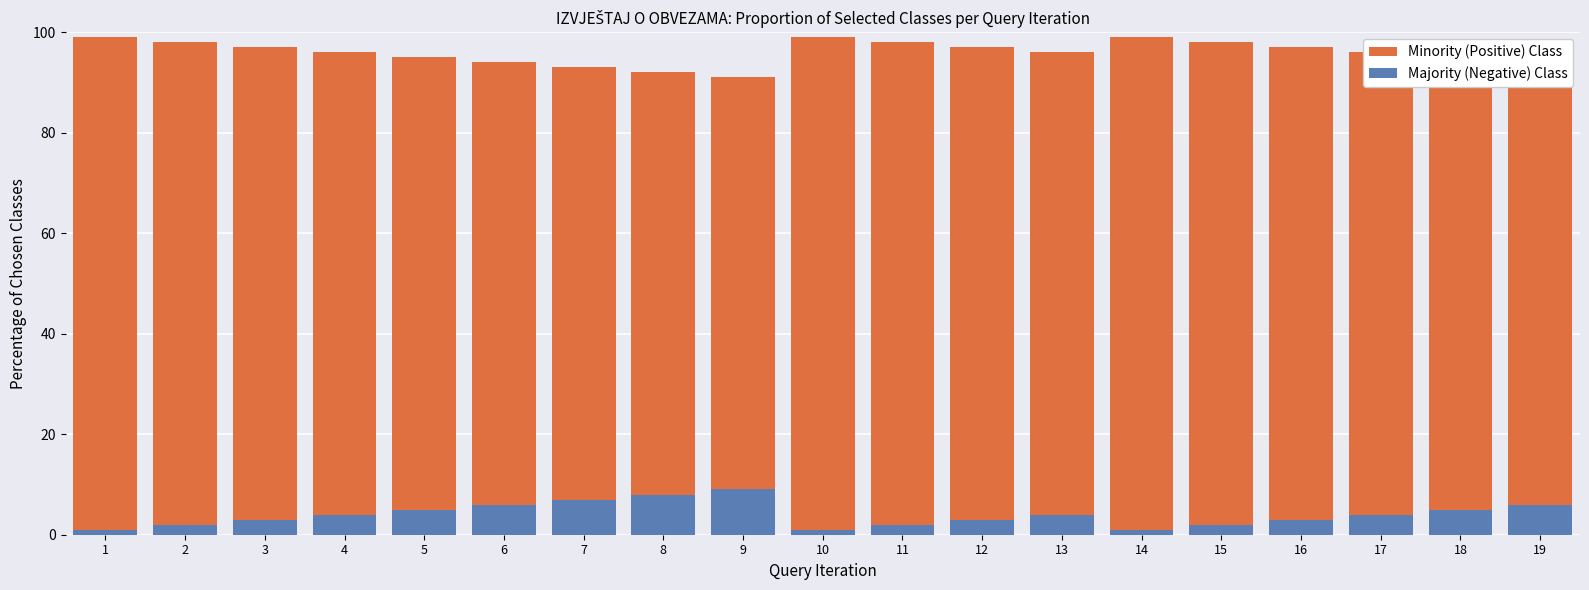

Reading left to right, transcribe all the data shown in this chart.

Minority (Positive) Class: 99	98	97	96	95	94	93	92	91	99	98	97	96	99	98	97	96	95	94
Majority (Negative) Class: 1	2	3	4	5	6	7	8	9	1	2	3	4	1	2	3	4	5	6